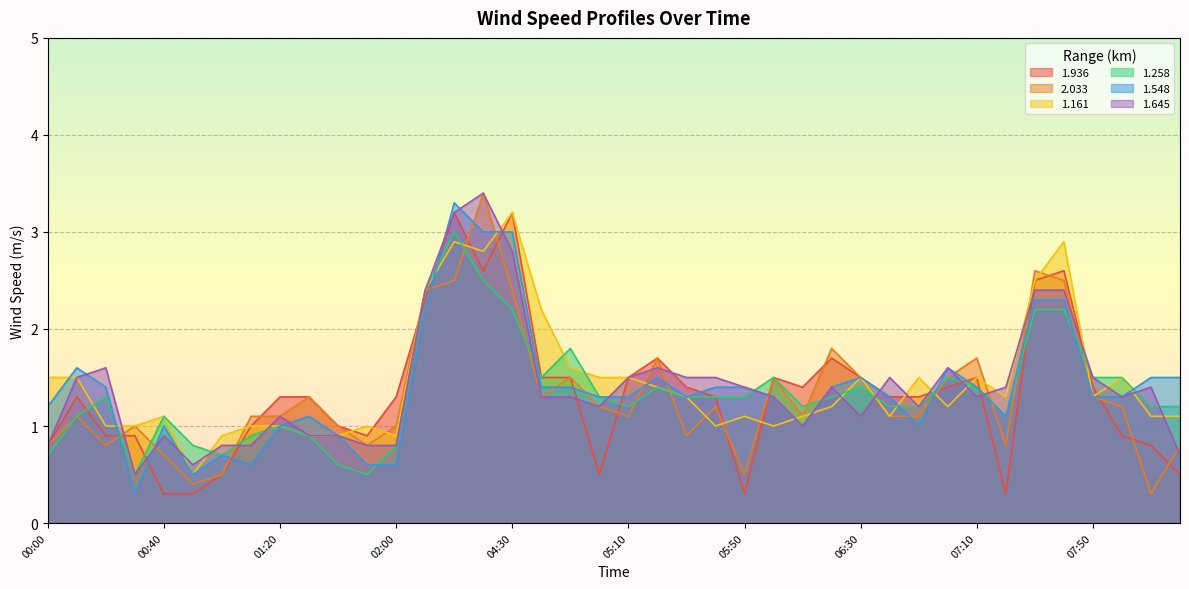

Where is the first local maximum for 1.548?

00:10